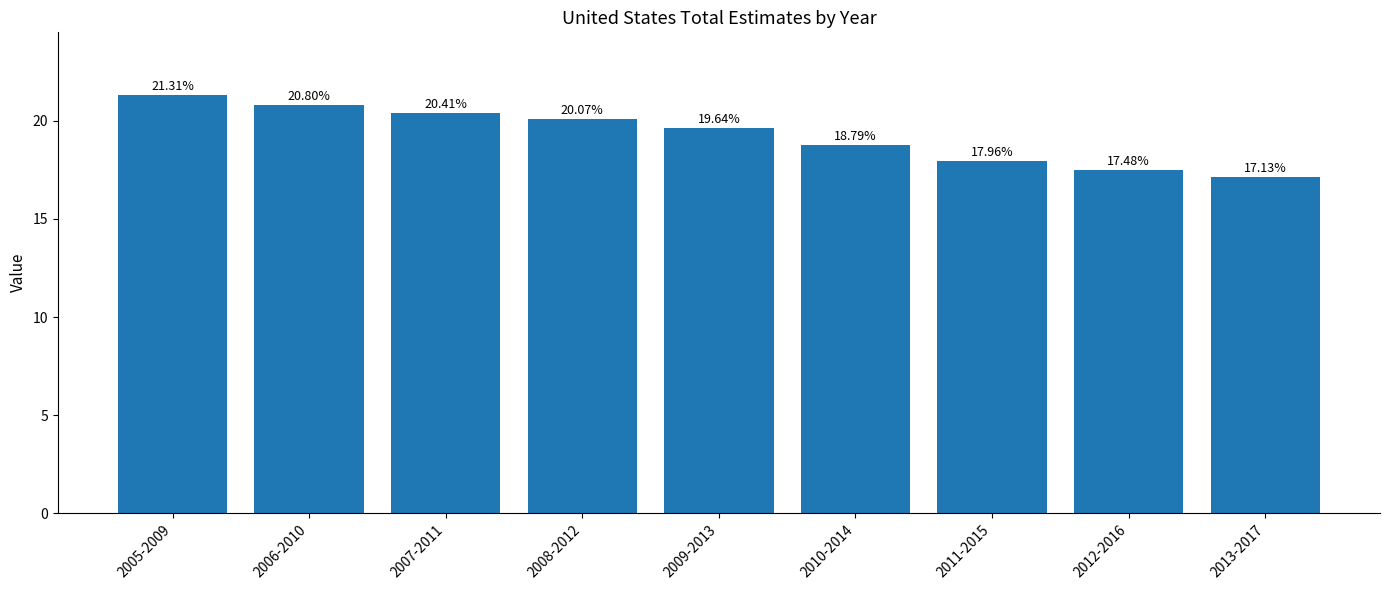

What is the label of the 4th bar from the left?

2008-2012